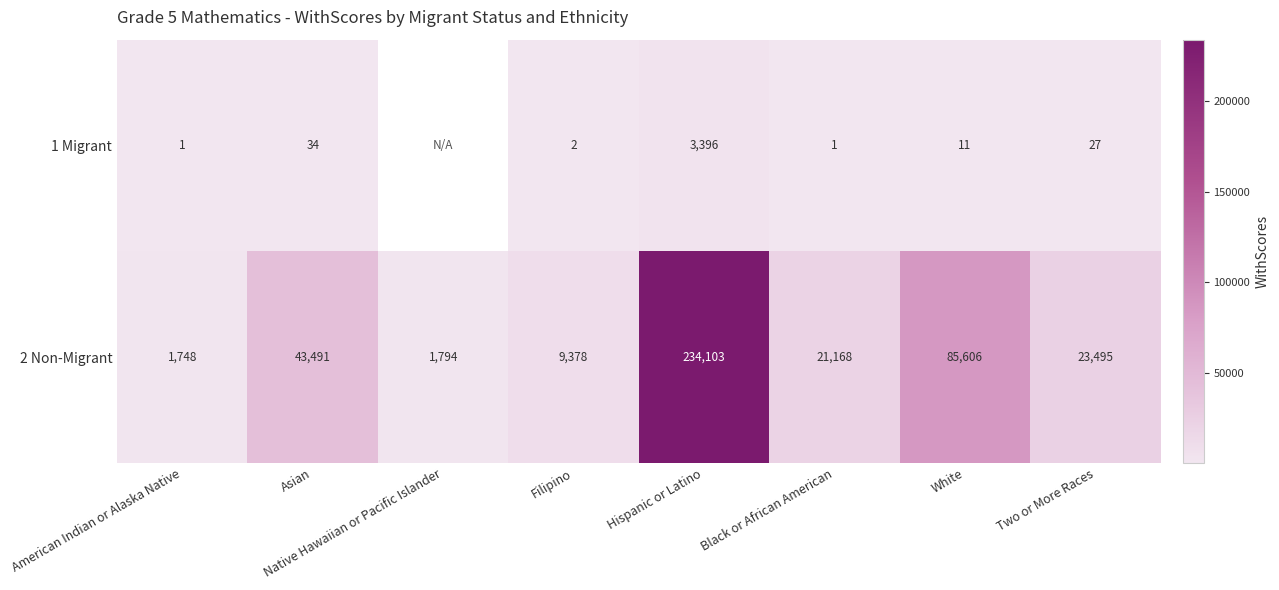

At White, list the series in order from largest to smallest.

2 Non-Migrant, 1 Migrant